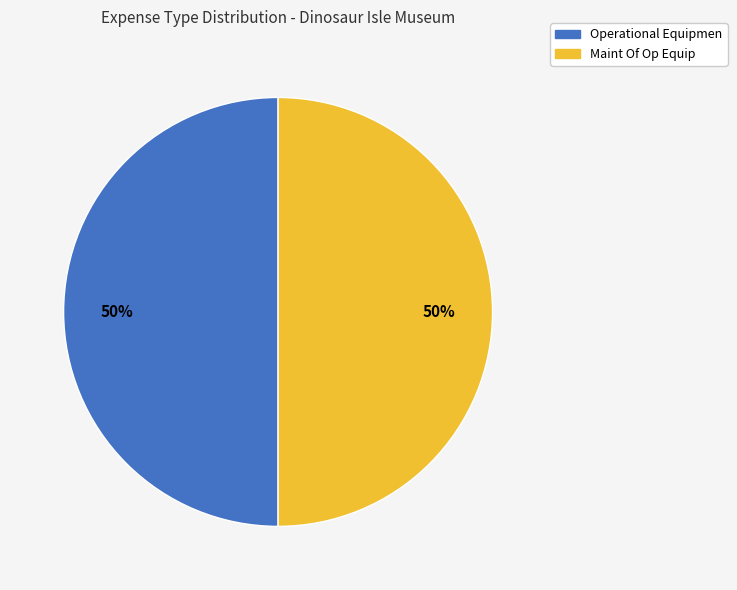

Combined, do Operational Equipmen and Maint Of Op Equip account for over 50%?

Yes